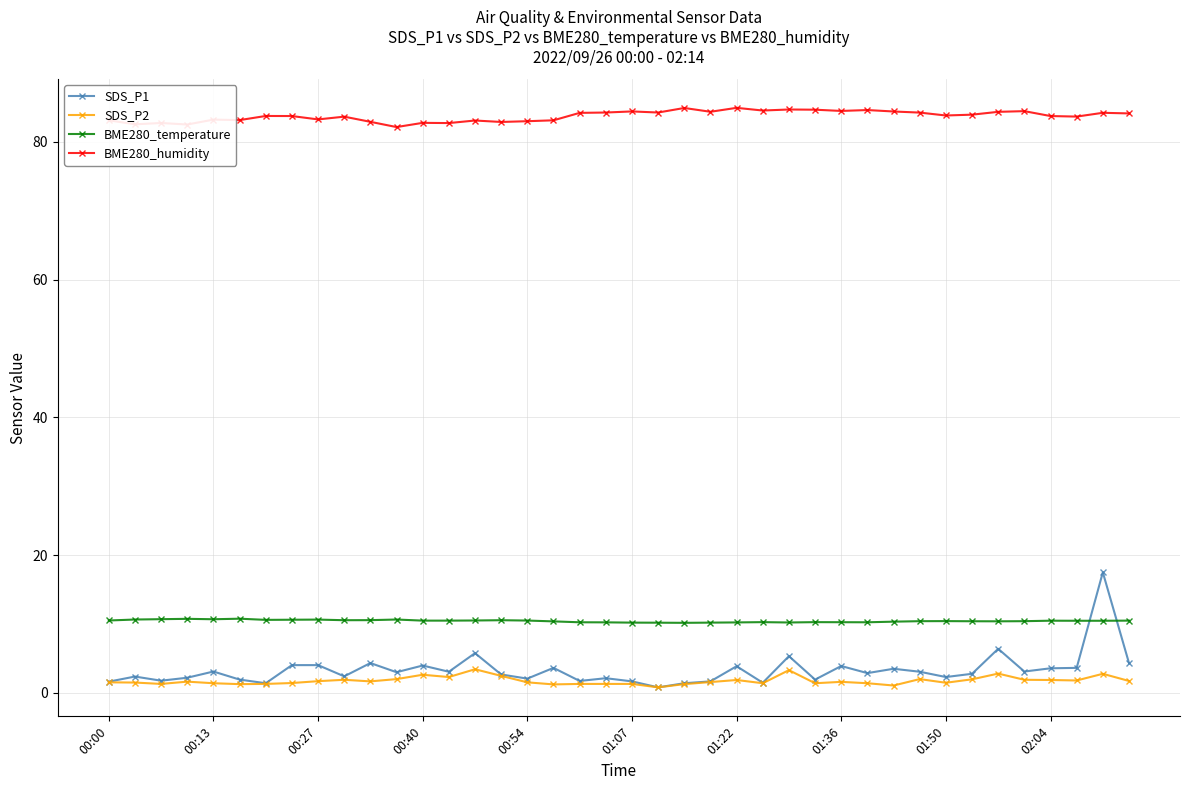

True or false: BME280_humidity and SDS_P2 intersect in this chart.

False